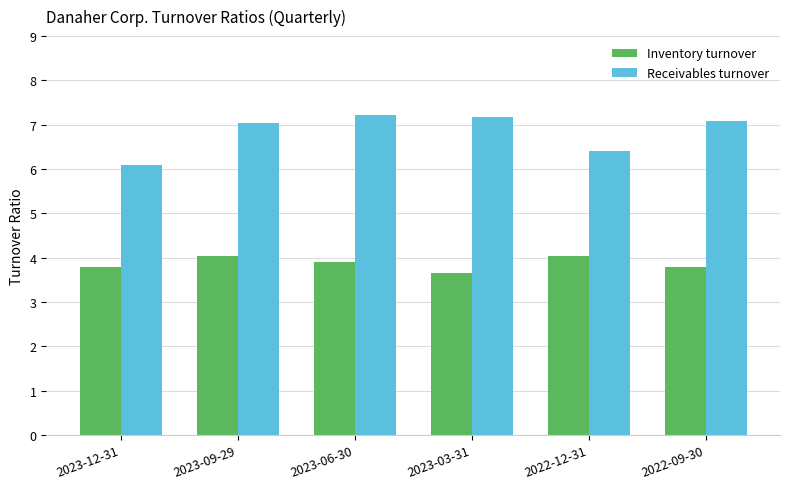

How many data points in Receivables turnover are above 7?

4